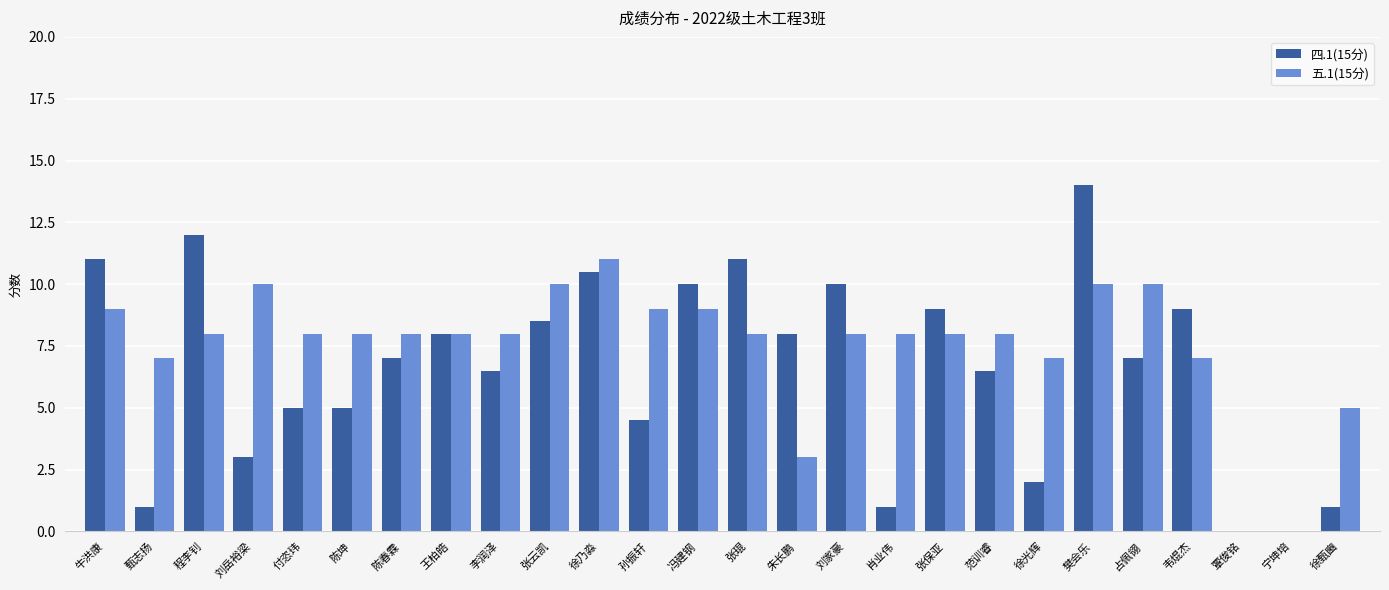

The value of 五.1(15分) at 孙振轩 is 9.0. True or false?

True